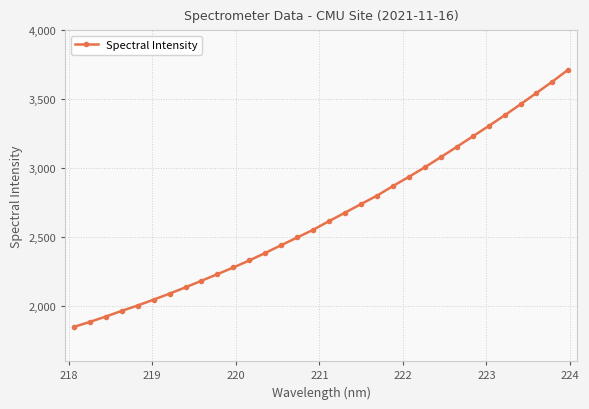

True or false: the data has more than 1 interior local peaks.

False